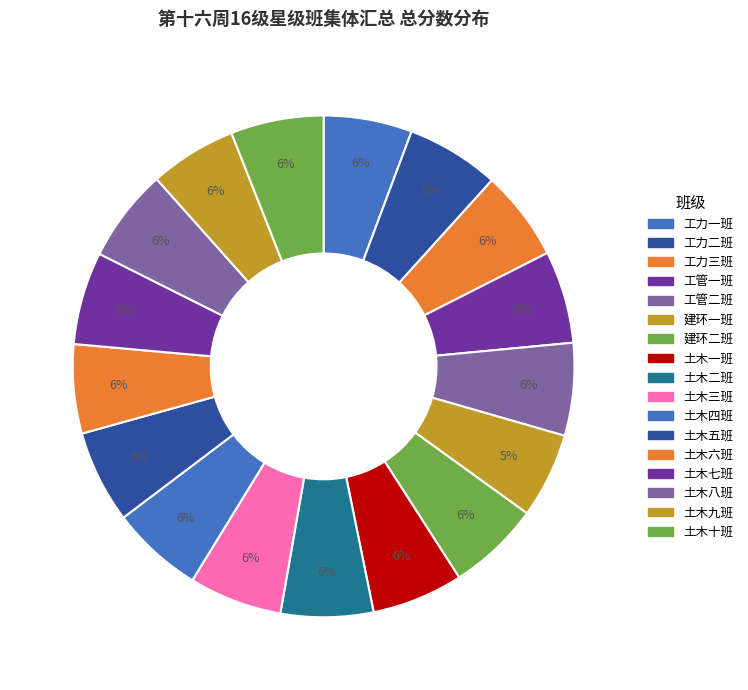

Count the number of slices in the pie.

17